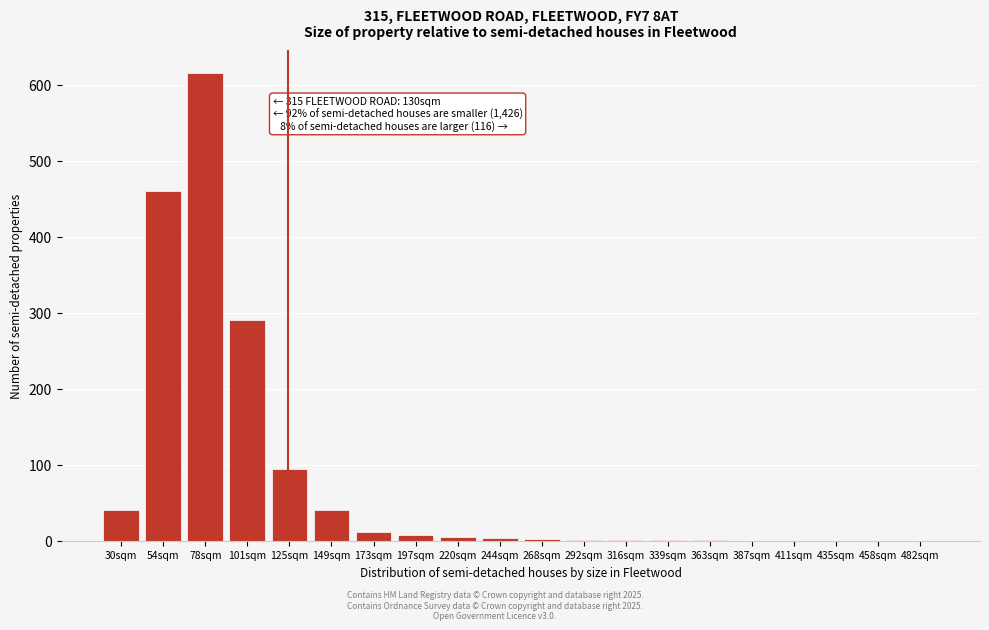

The value at 149sqm is 13. True or false?

False